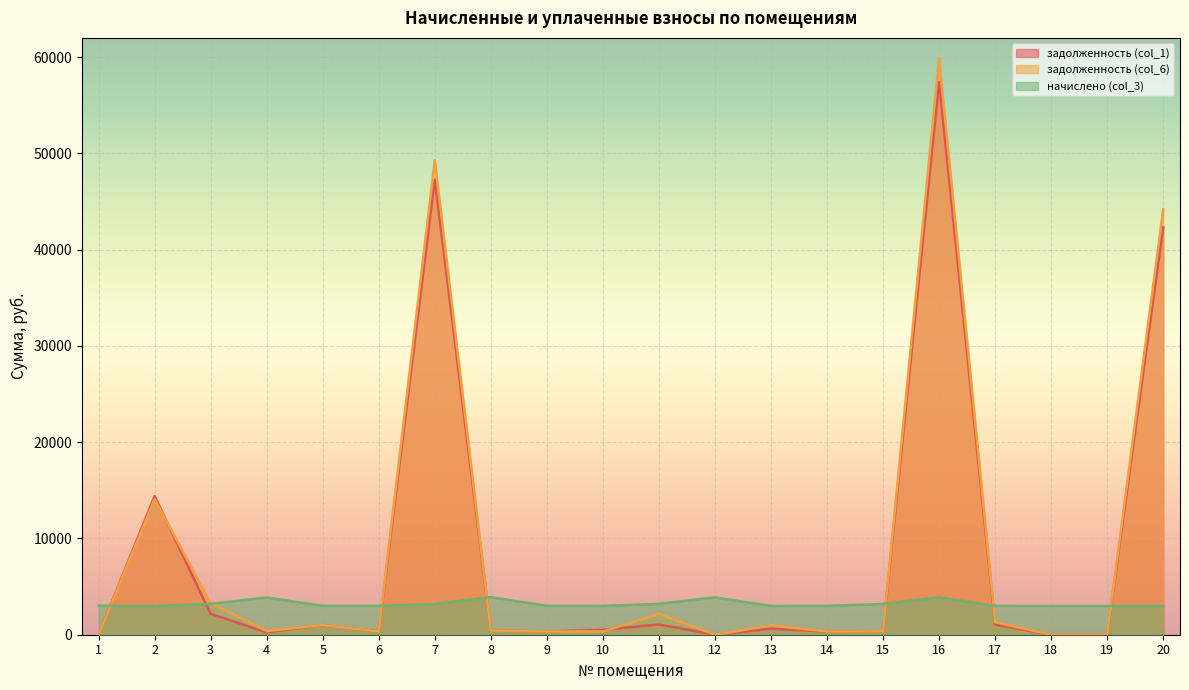

Reading left to right, extract all data points from this chart.

задолженность (col_1): 1=0.0	2=14398.4	3=2172.4	4=246.2	5=1001.9	6=332.7	7=47270.3	8=433.5	9=333.4	10=504.7	11=1070.6	12=0.0	13=630.9	14=332.7	15=354.9	16=57433.9	17=1057.9	18=0.0	19=0.0	20=42321.7
задолженность (col_6): 1=0.0	2=14086.0	3=3294.1	4=380.5	5=1004.5	6=332.7	7=49296.8	8=433.5	9=333.4	10=332.0	11=2164.2	12=0.0	13=966.3	14=332.7	15=354.9	16=59896.2	17=1294.9	18=0.0	19=0.0	20=44183.1
начислено (col_3): 1=3007.7	2=3001.1	3=3201.1	4=3868.0	5=3001.1	6=2994.4	7=3194.5	8=3901.4	9=3001.1	10=2987.7	11=3207.8	12=3881.3	13=2987.7	14=2994.4	15=3194.5	16=3881.3	17=2994.4	18=2981.1	19=2987.7	20=2981.1